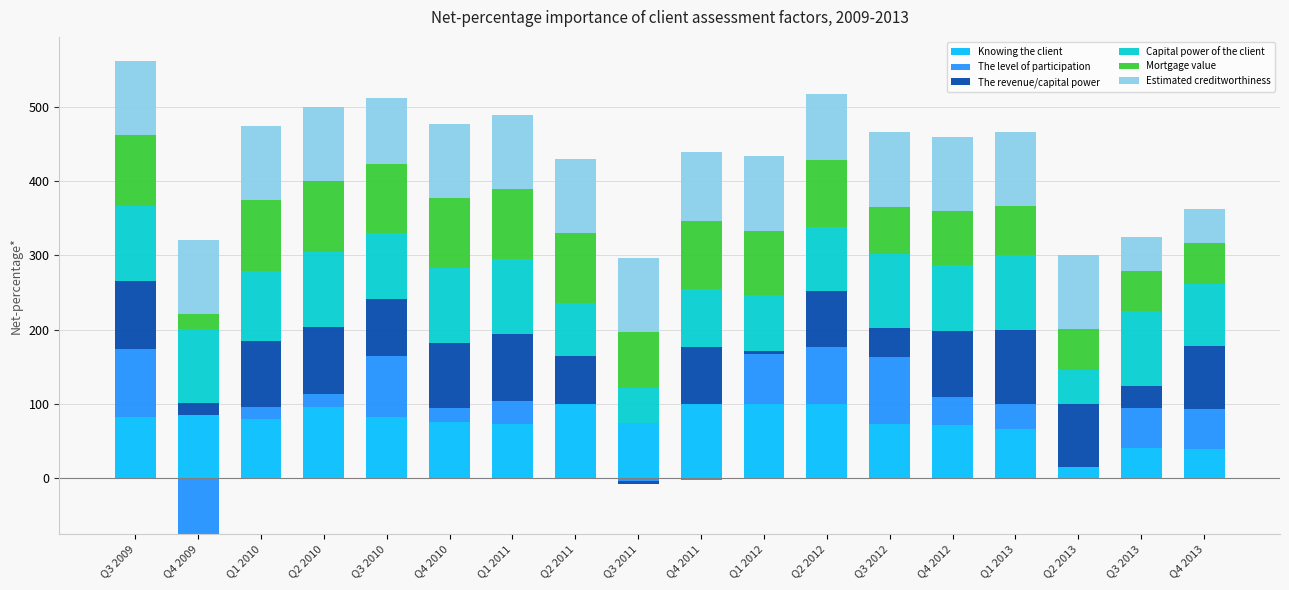

Between Q4 2013 and Q3 2010, which is larger?

Q3 2010